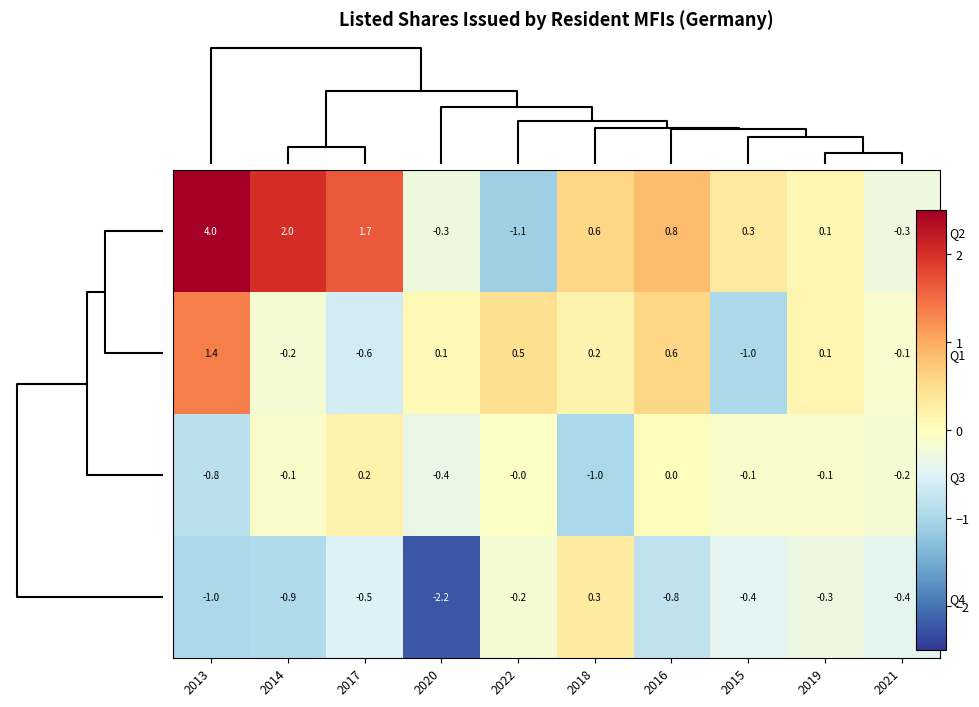

The Q3 series shows -1.0 at 2018. True or false?

True